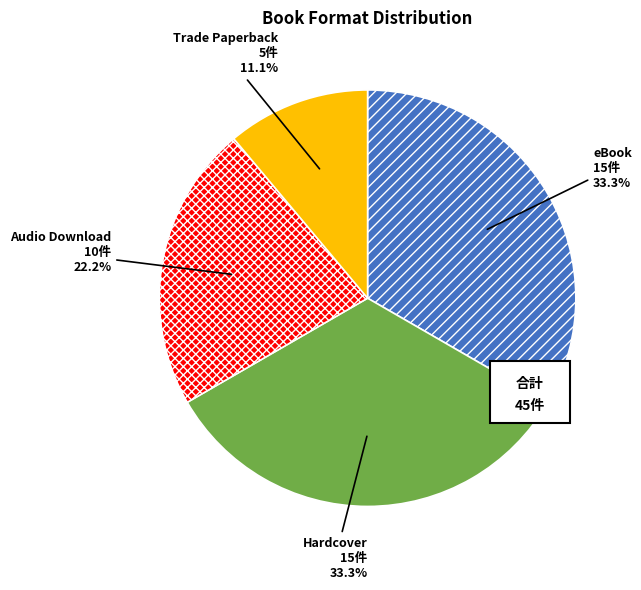

Which has a higher value, eBook or Trade Paperback?

eBook